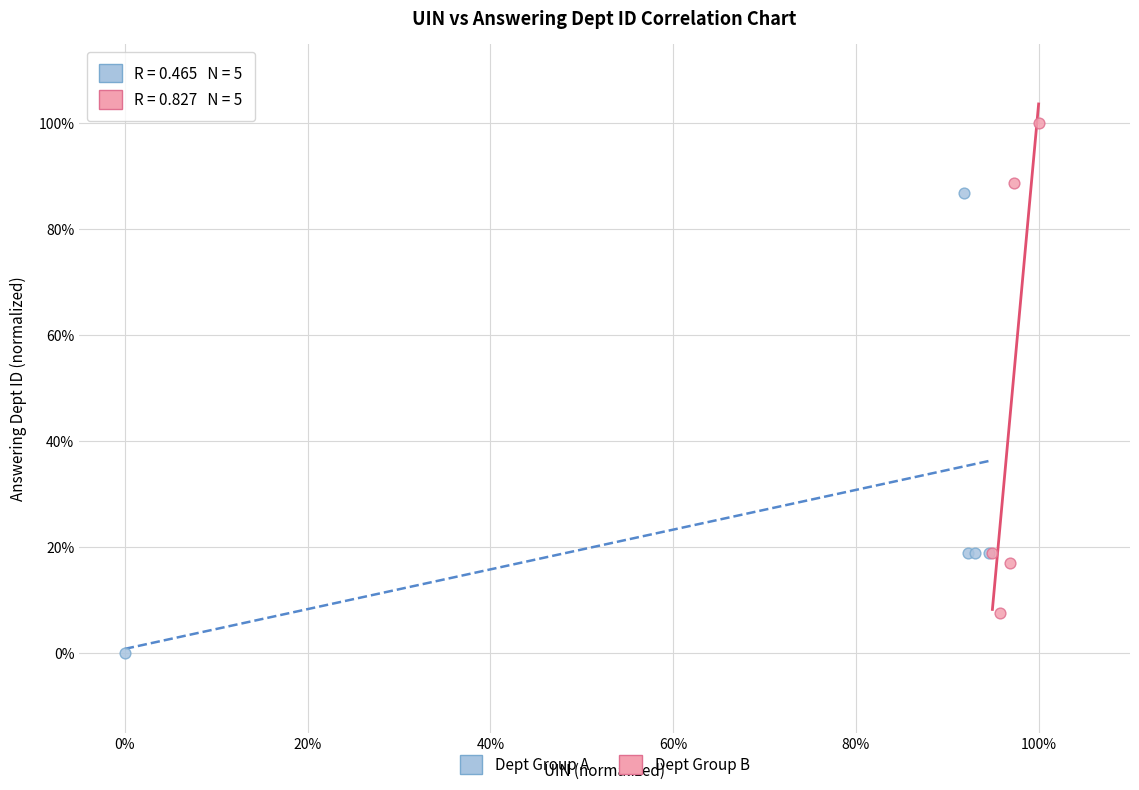

What are all the series names shown in the legend?

Dept Group A, Dept Group B